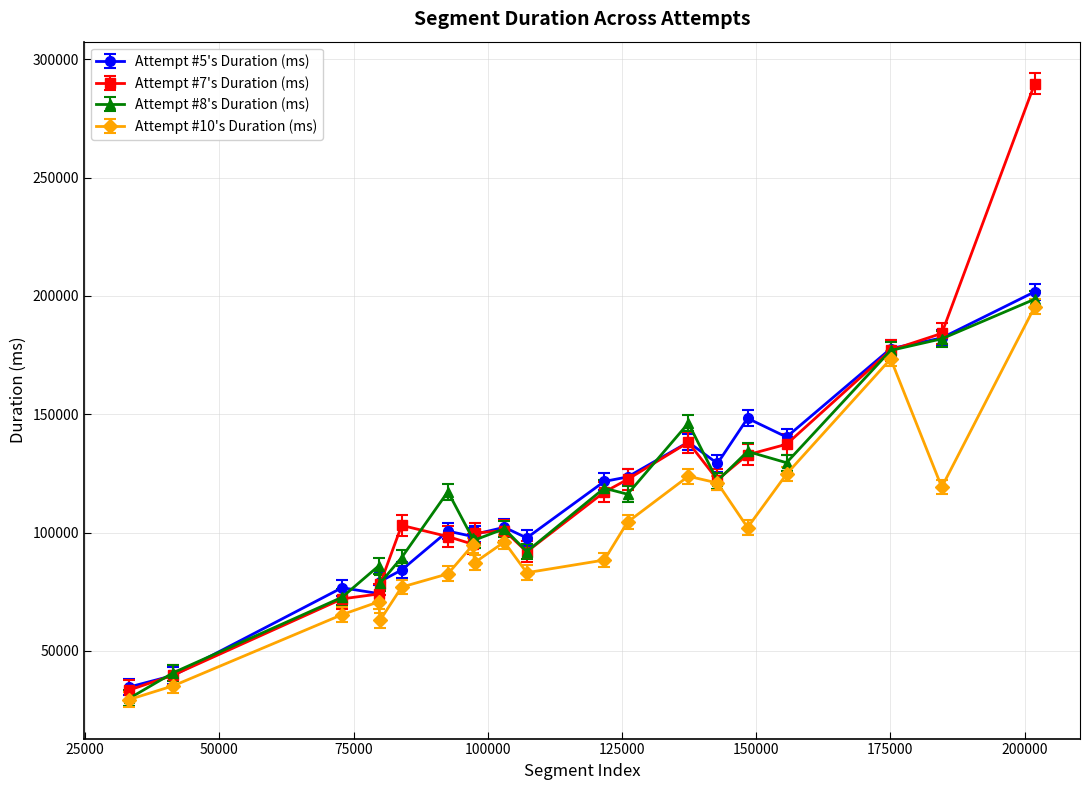

Count the number of categories in the chart.

20